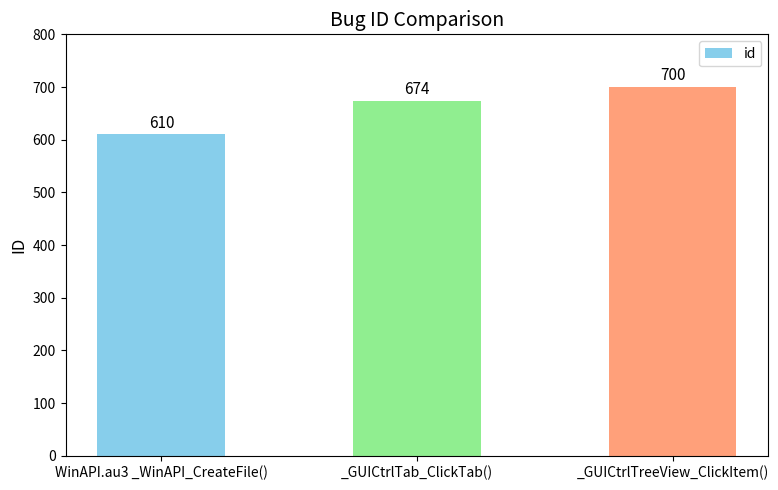

Rank the categories by value from lowest to highest.

WinAPI.au3 _WinAPI_CreateFile(), _GUICtrlTab_ClickTab(), _GUICtrlTreeView_ClickItem()